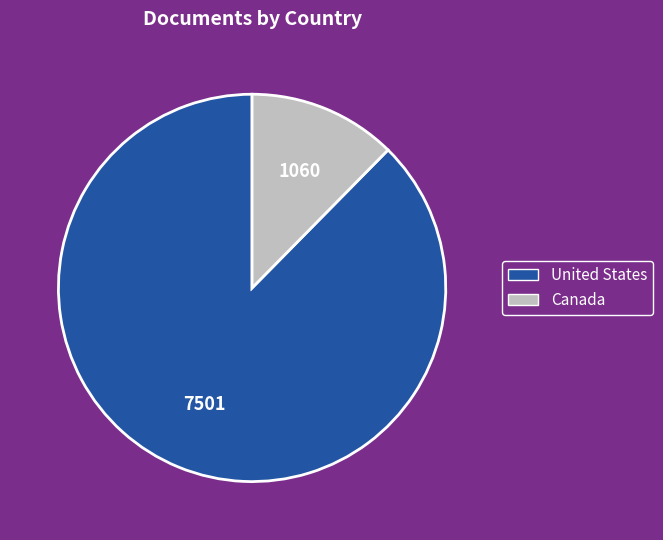

Is United States the majority of the pie?

Yes